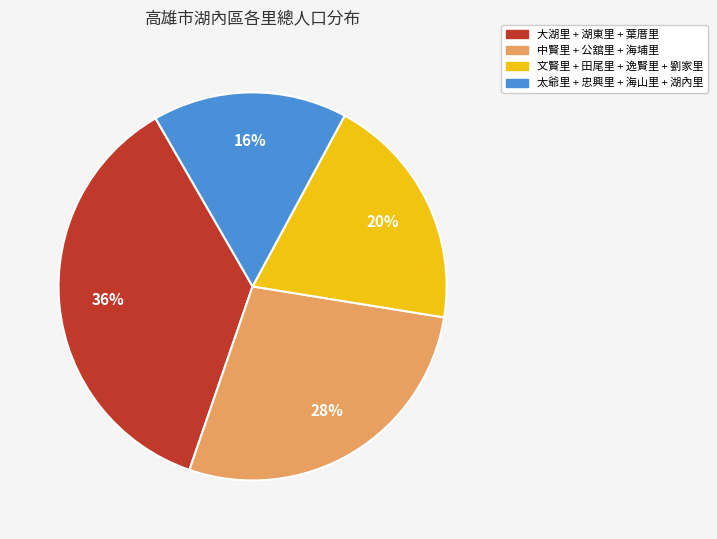

Does any single category account for the majority?

No